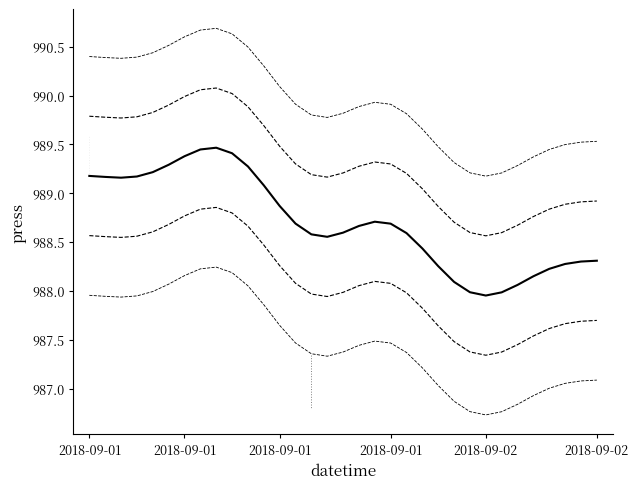

What is the value of the 25th point from the left?

988.0